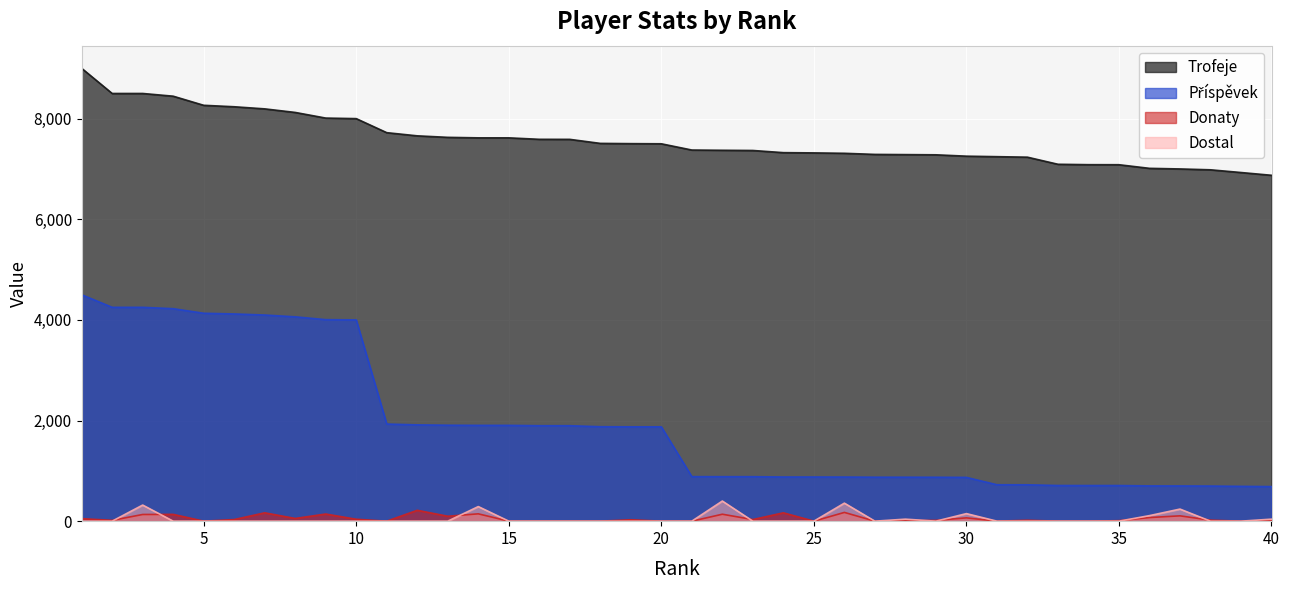

Rank the series at 30 from highest to lowest value.

Trofeje, Příspěvek, Dostal, Donaty